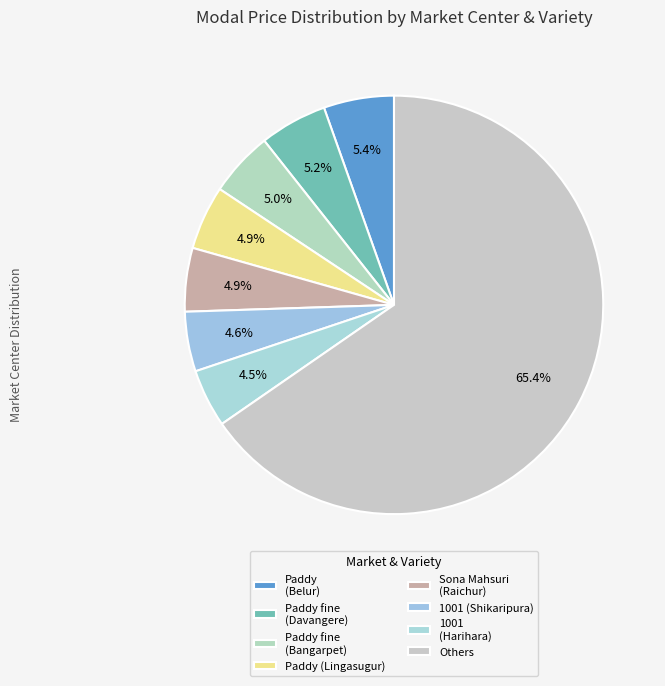

How many slices are in this pie chart?

8